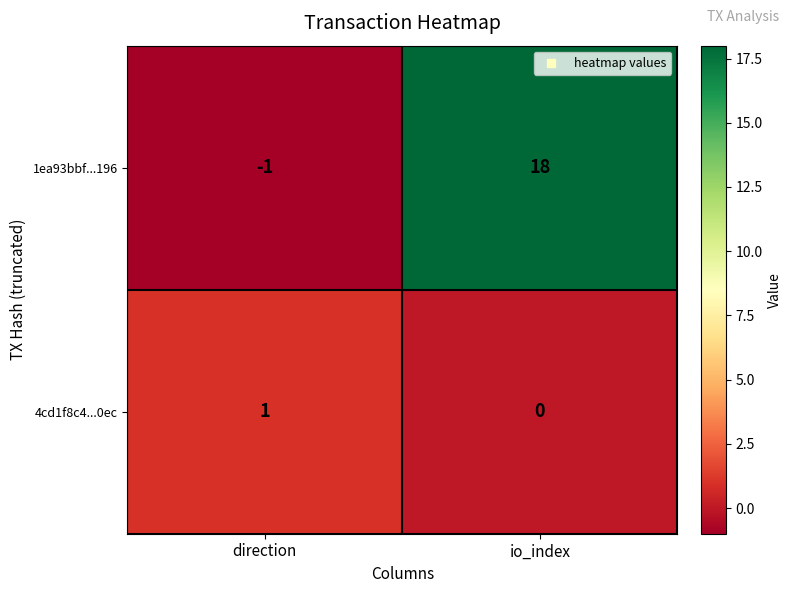

What is the difference between the highest and lowest values at direction?

2